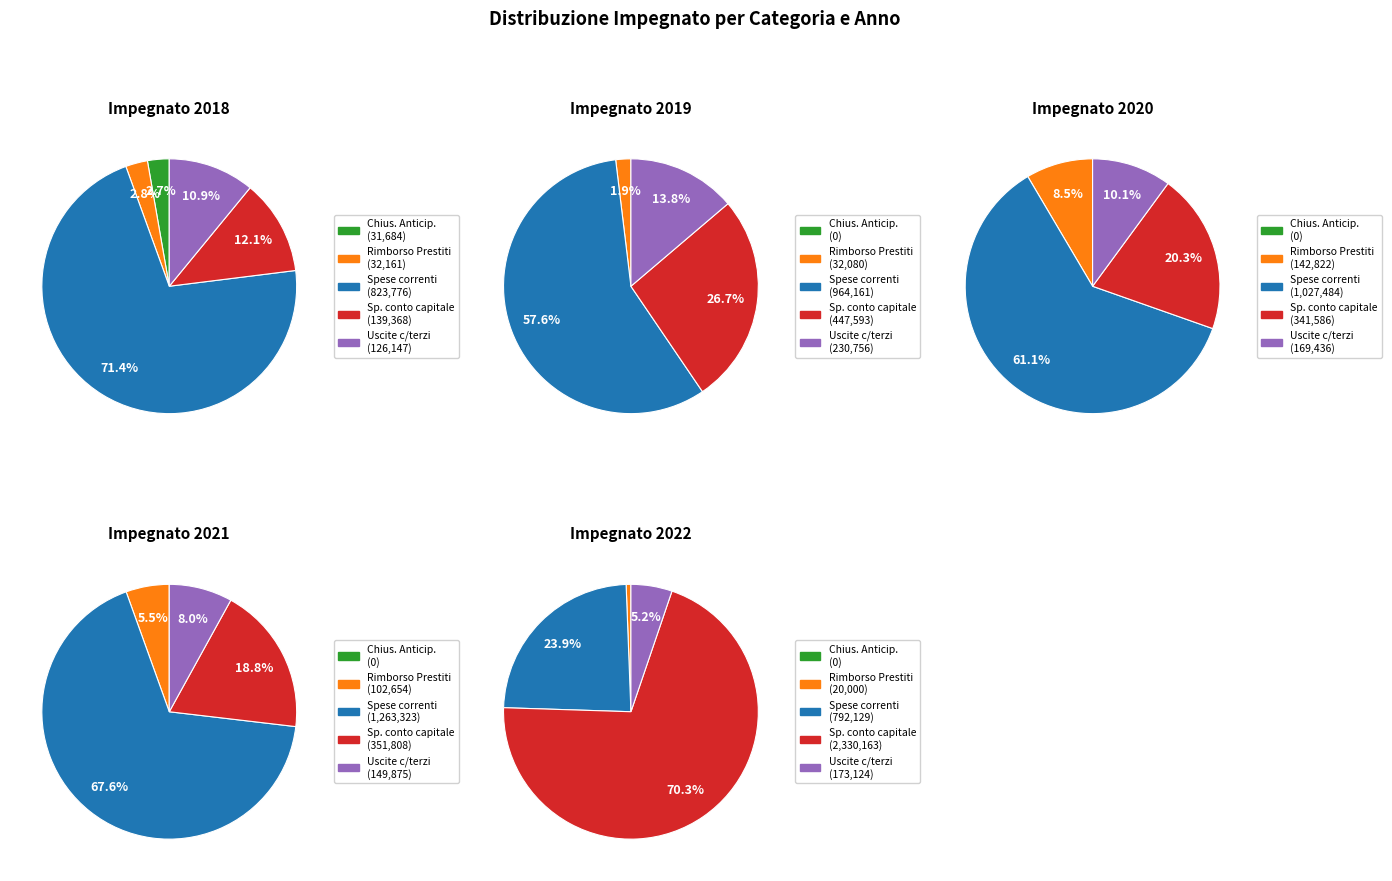

To the nearest percent, what percentage of the pie is 2018?

100%